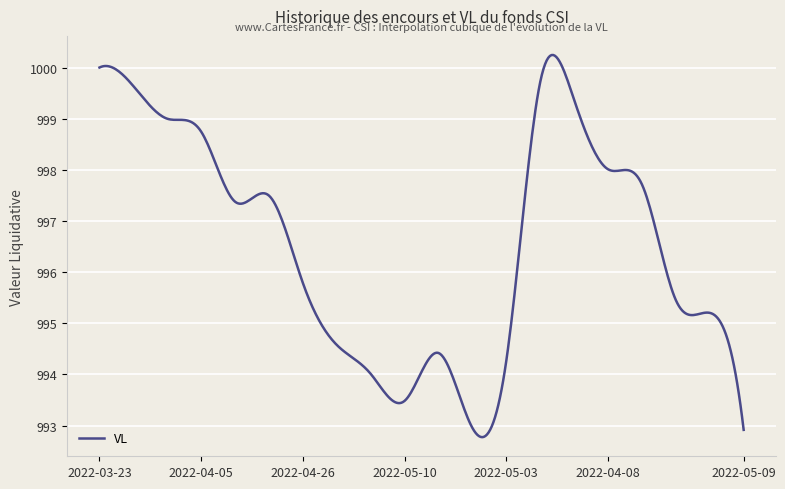

What is the minimum value shown in the chart?

992.8